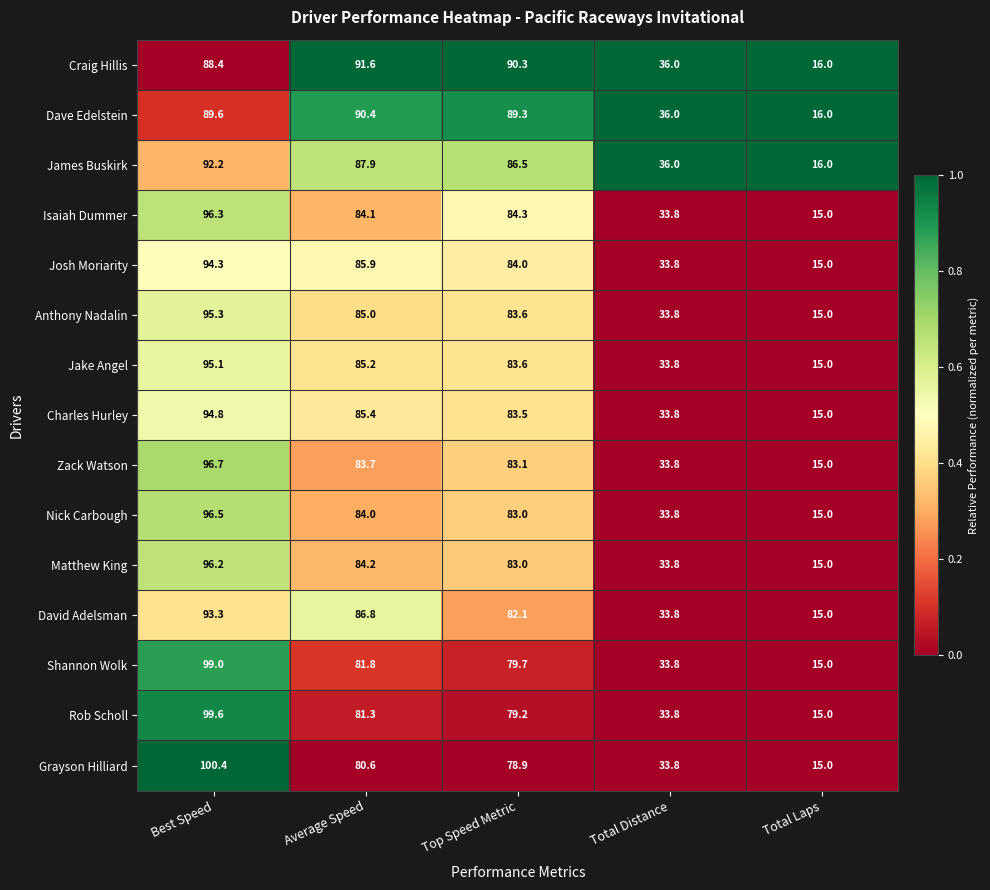

Between Best Speed and Top Speed Metric, which series saw the biggest shift?

Grayson Hilliard